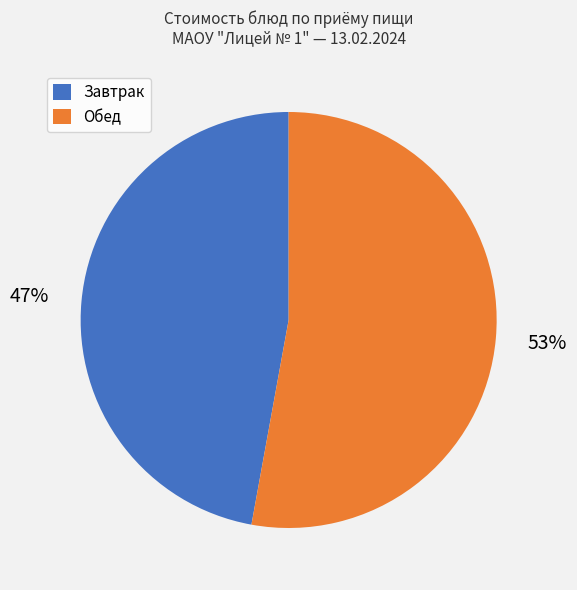

To the nearest percent, what is the average slice percentage?

50%